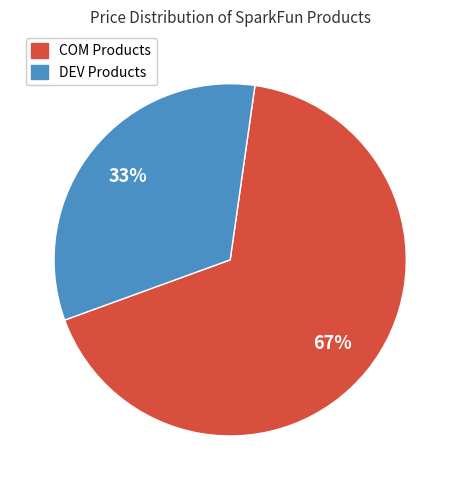

To the nearest percent, what is the average slice percentage?

50%